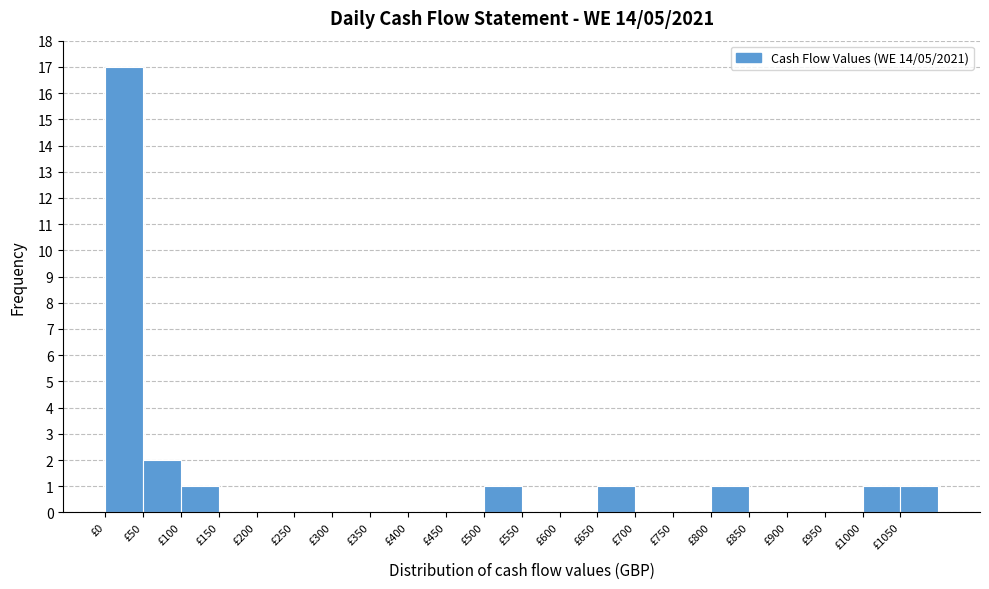

Which range on the x-axis has the tallest bar?

0 to 50